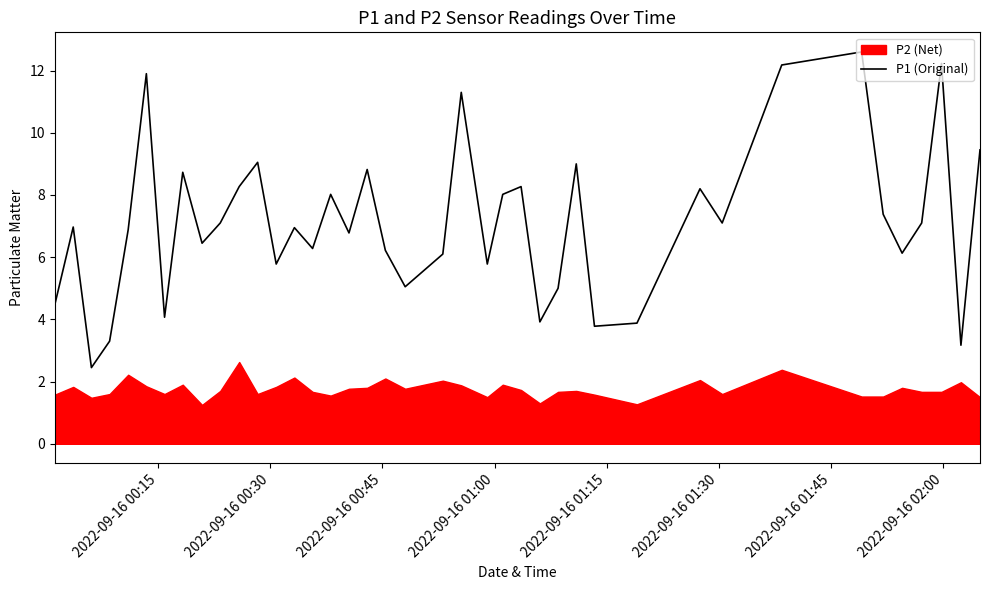

How many categories are shown in the chart?

40